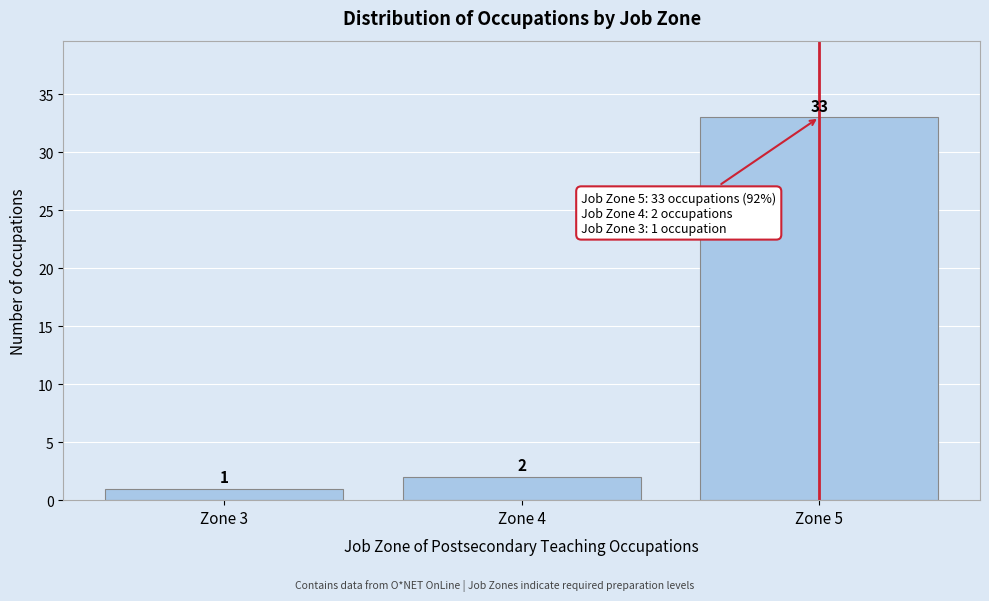

Reading left to right, transcribe all the data shown in this chart.

1	2	33